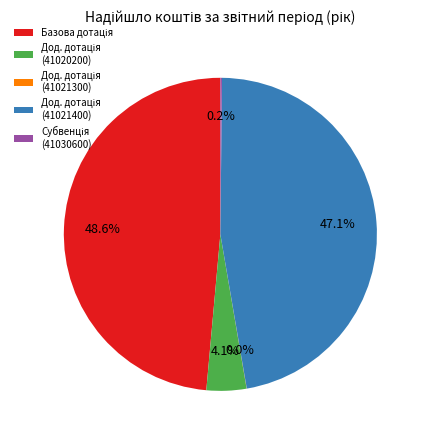

What is the smallest slice in the pie chart?

Додаткова дотація (41021300)